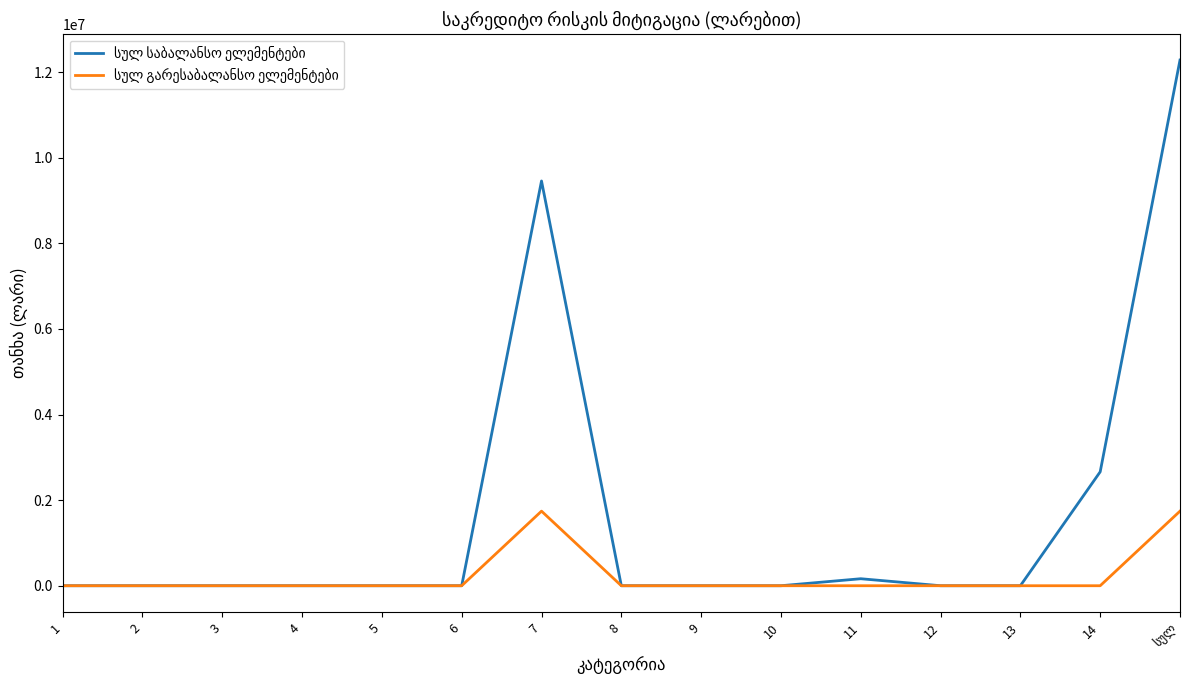

What is the maximum value shown in the chart?

12282382.0